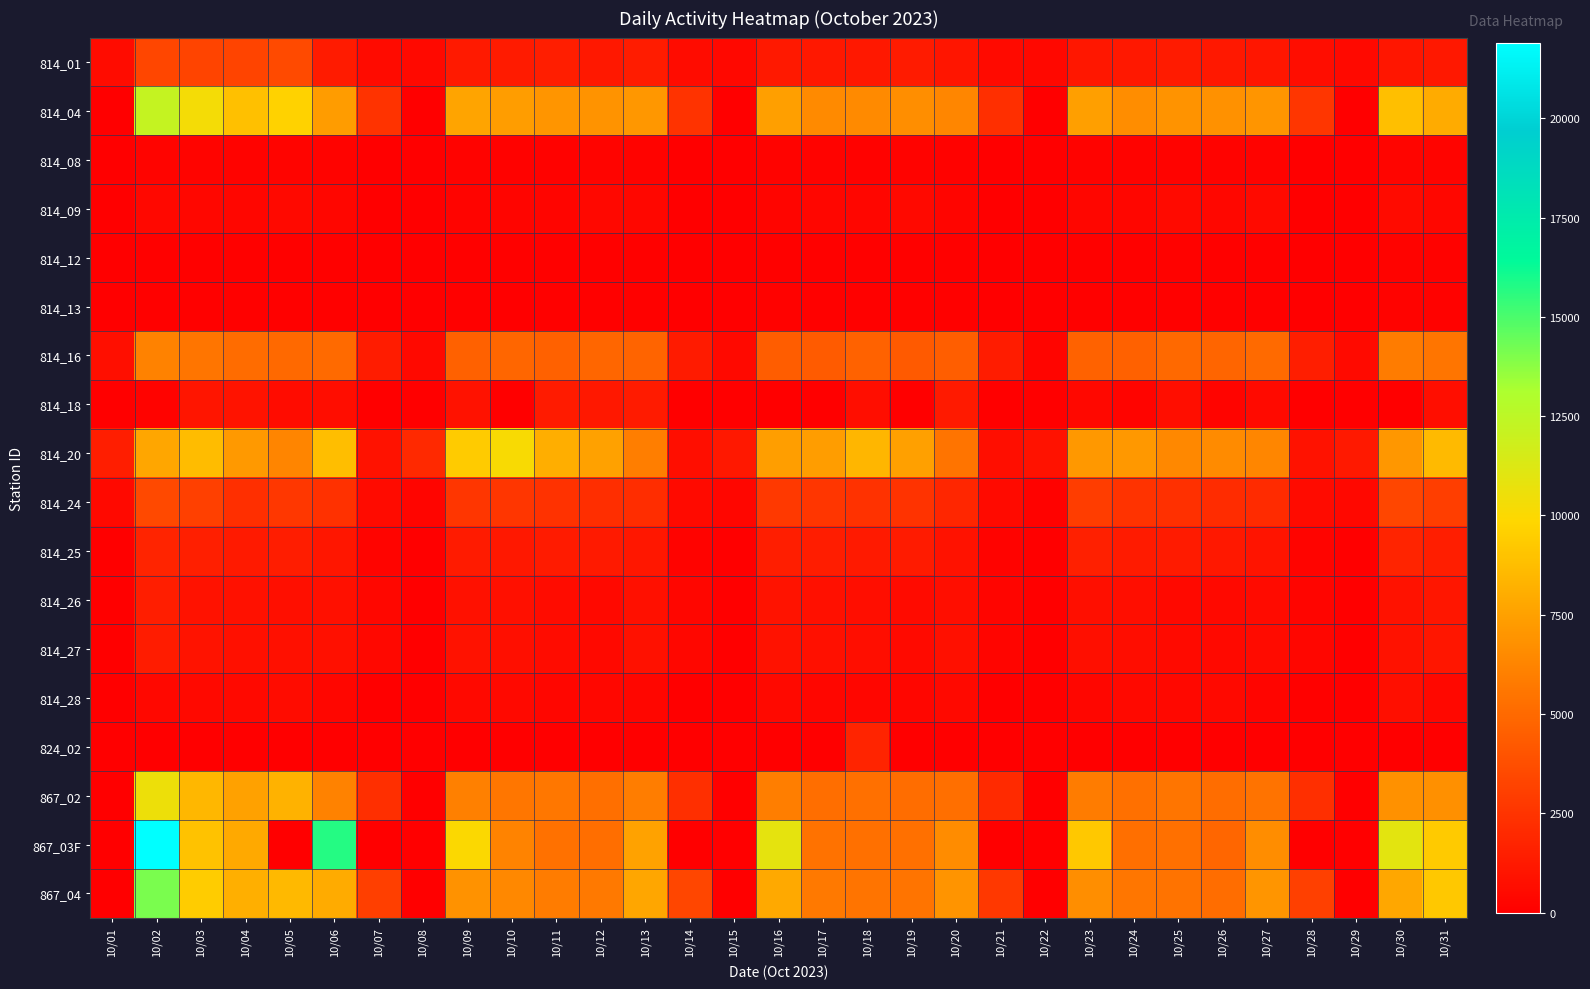

What is the greatest value displayed?

21896